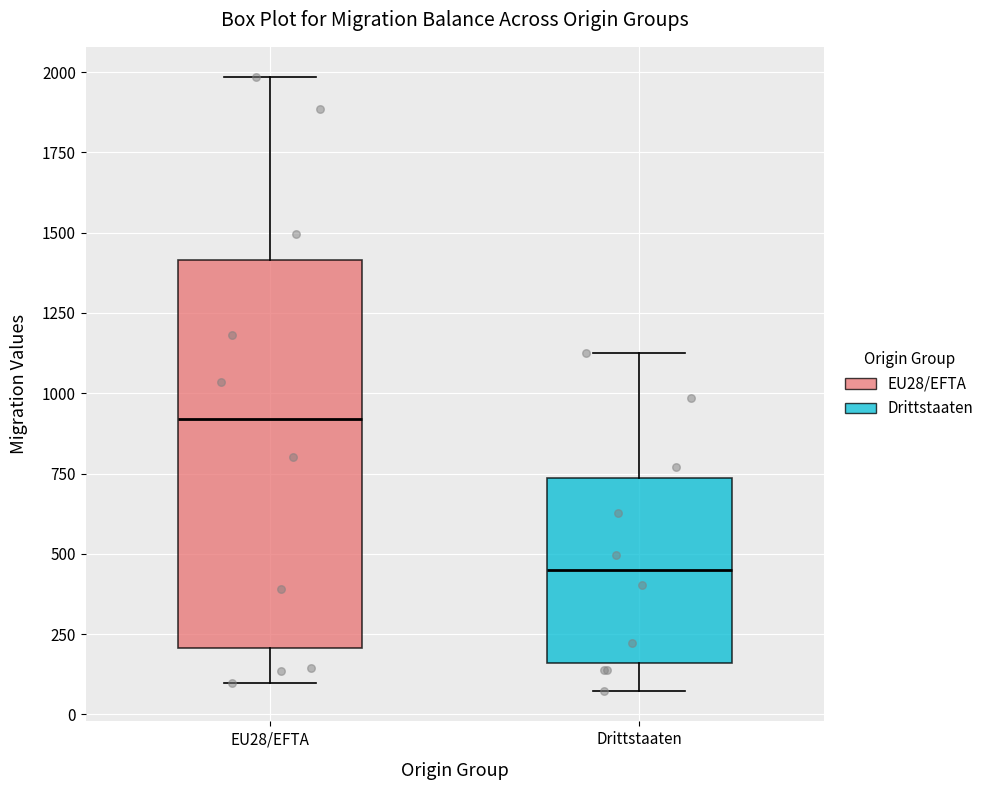

Where does the median line of the box for EU28/EFTA sit on the y-axis? The values are not printed on the chart, so give them approximately, as read against the axis.

900